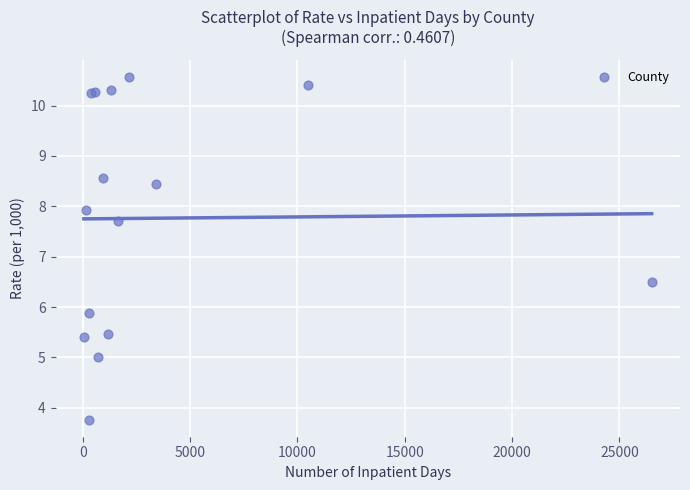

What Y value in the scatter plot is closest to 7?

6.5